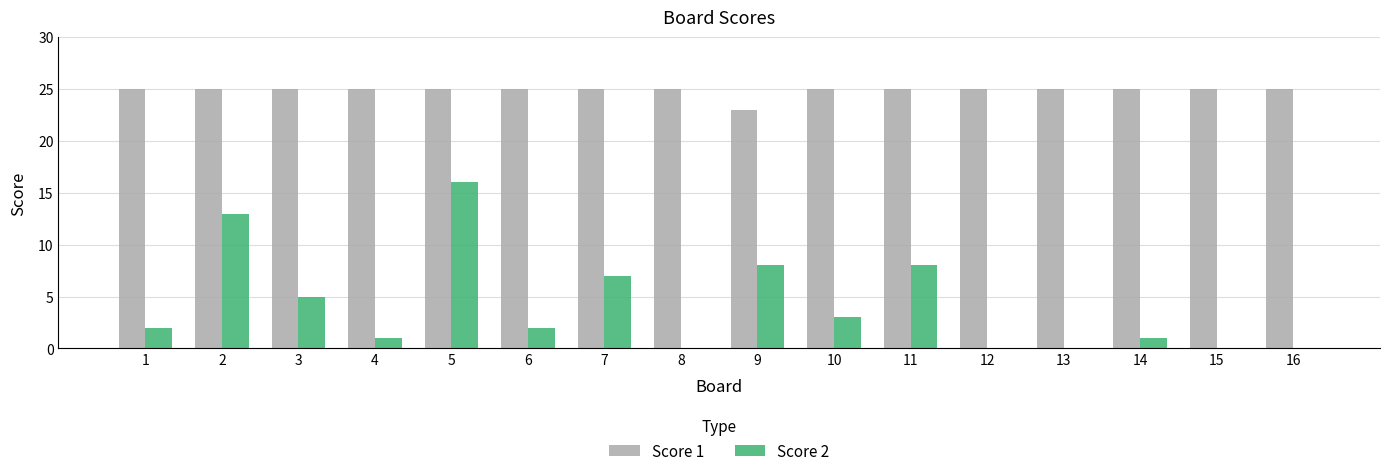

Are the bars horizontal?

No